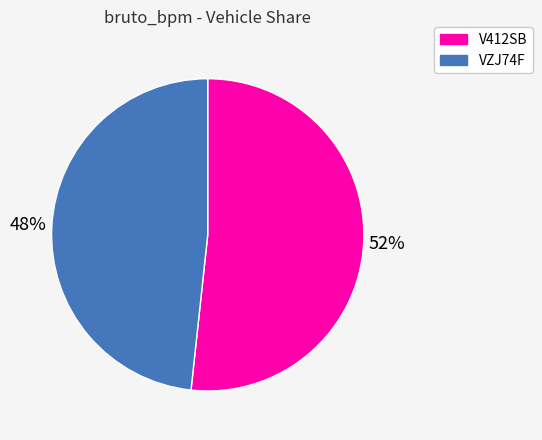

What is the ratio of the value at VZJ74F to the value at V412SB?

0.9